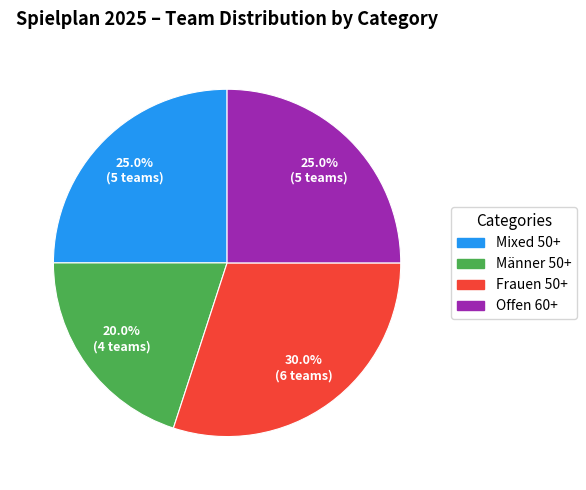

To the nearest percent, what is the average slice percentage?

25%